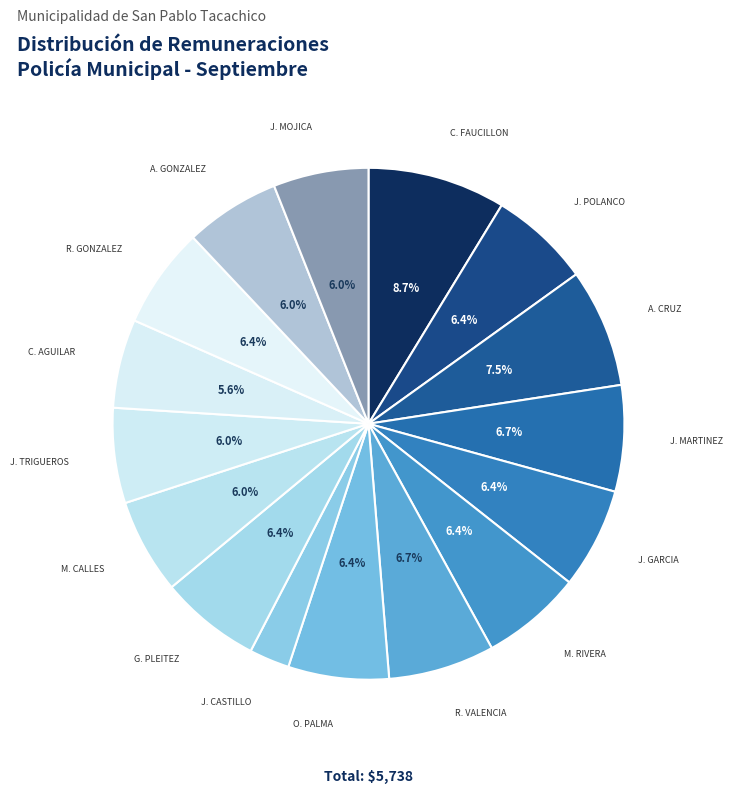

Combined, what portion of the pie is J. MOJICA and C. AGUILAR?

11.6%